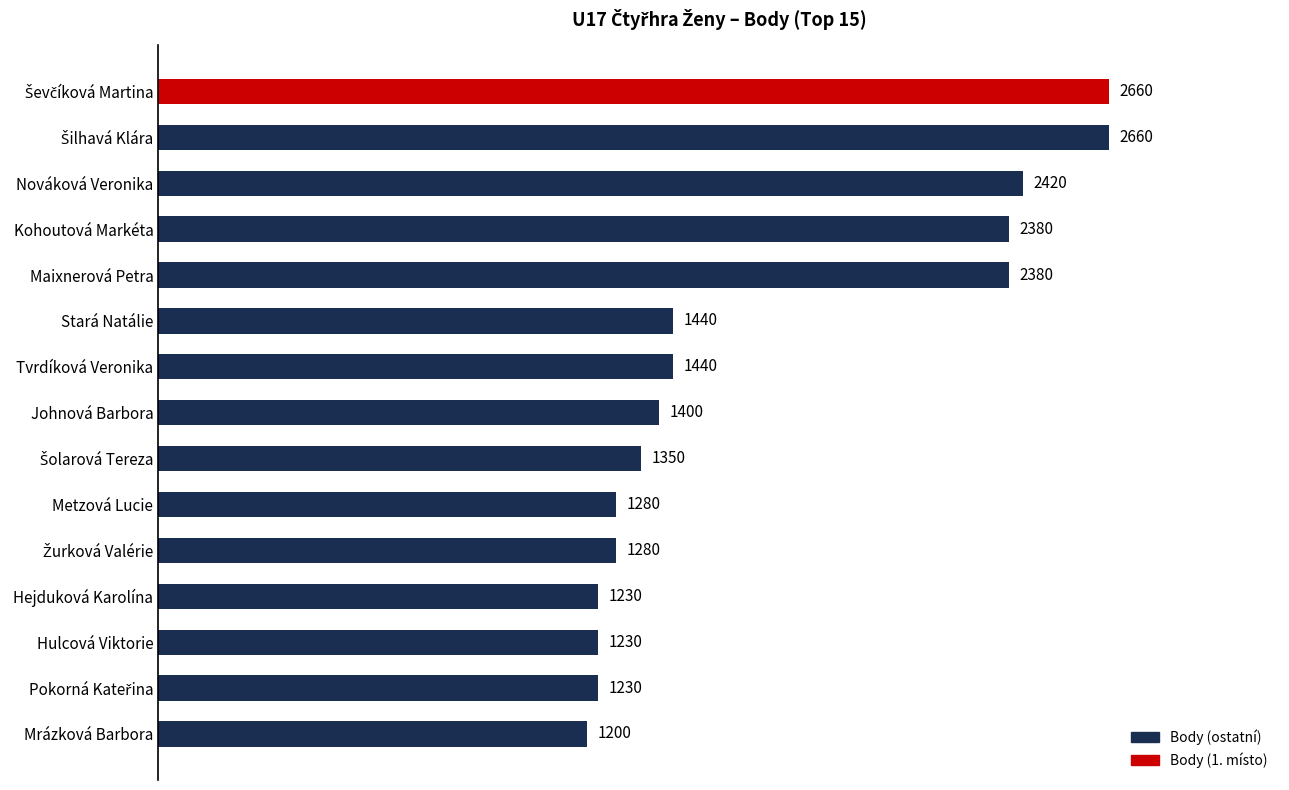

What is the ratio of the value at Kohoutová Markéta to the value at Maixnerová Petra?

1.0